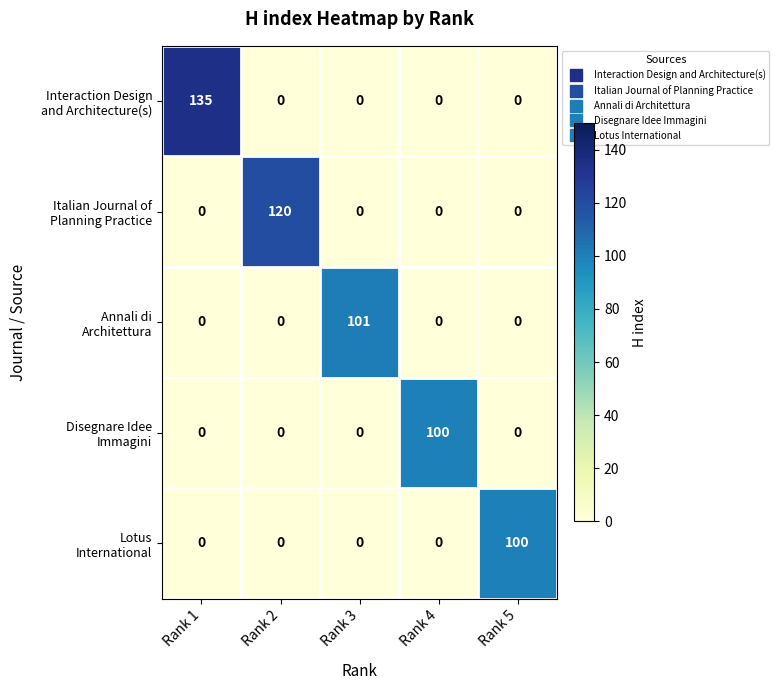

What is the greatest value displayed?

135